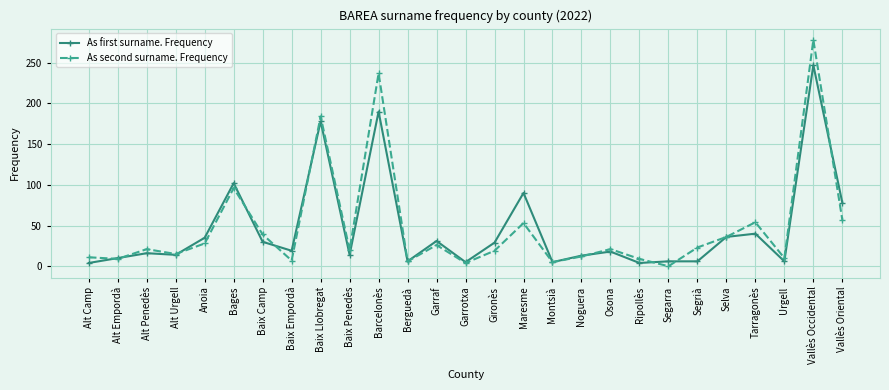

List the series in order of their peak value, highest first.

As second surname. Frequency, As first surname. Frequency